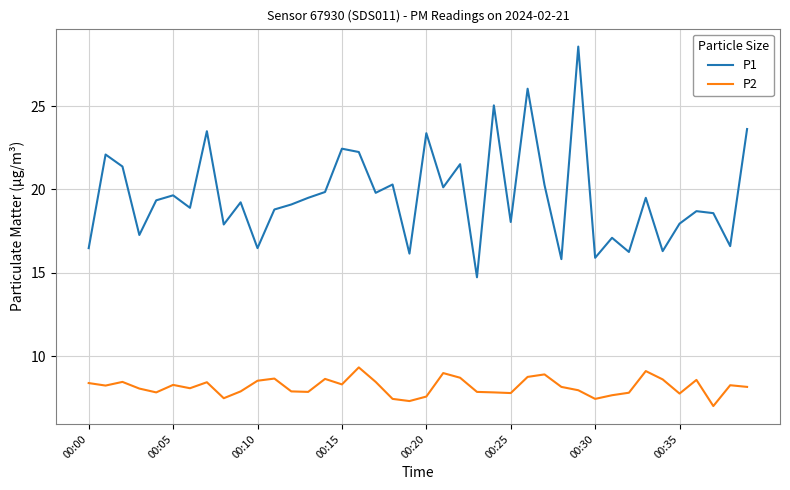

True or false: P1 has more than 2 points higher than both neighbors.

True